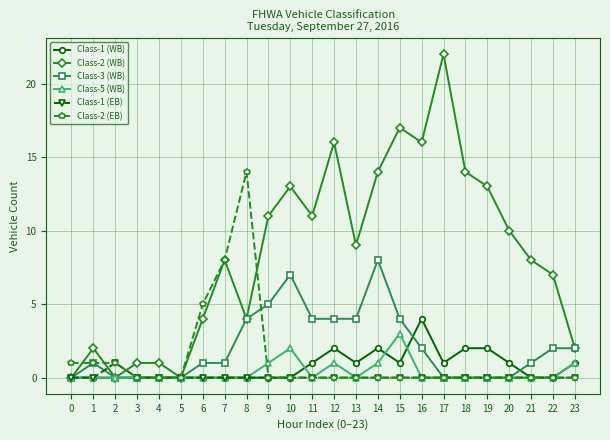

Reading right to left, list all the values displayed in this chart.

Class-1 (WB): 1	0	0	1	2	2	1	4	1	2	1	2	1	0	0	0	0	0	0	0	0	0	0	0
Class-2 (WB): 2	7	8	10	13	14	22	16	17	14	9	16	11	13	11	4	8	4	0	1	1	0	2	0
Class-3 (WB): 2	2	1	0	0	0	0	2	4	8	4	4	4	7	5	4	1	1	0	0	0	0	1	0
Class-5 (WB): 1	0	0	0	0	0	0	0	3	1	0	1	0	2	1	0	0	0	0	0	0	0	0	0
Class-1 (EB): 0	0	0	0	0	0	0	0	0	0	0	0	0	0	0	0	0	0	0	0	0	1	0	0
Class-2 (EB): 0	0	0	0	0	0	0	0	0	0	0	0	0	0	0	14	8	5	0	0	0	1	1	1